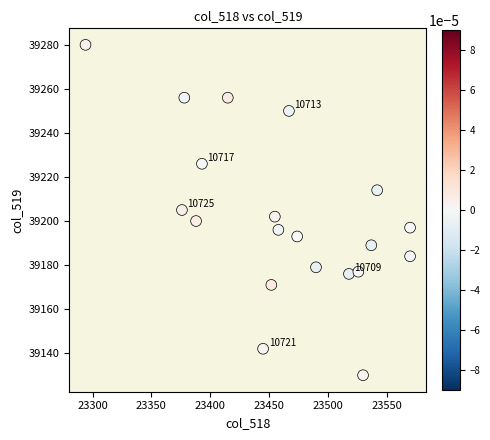

What is the range of Y values (max minus min)?

150